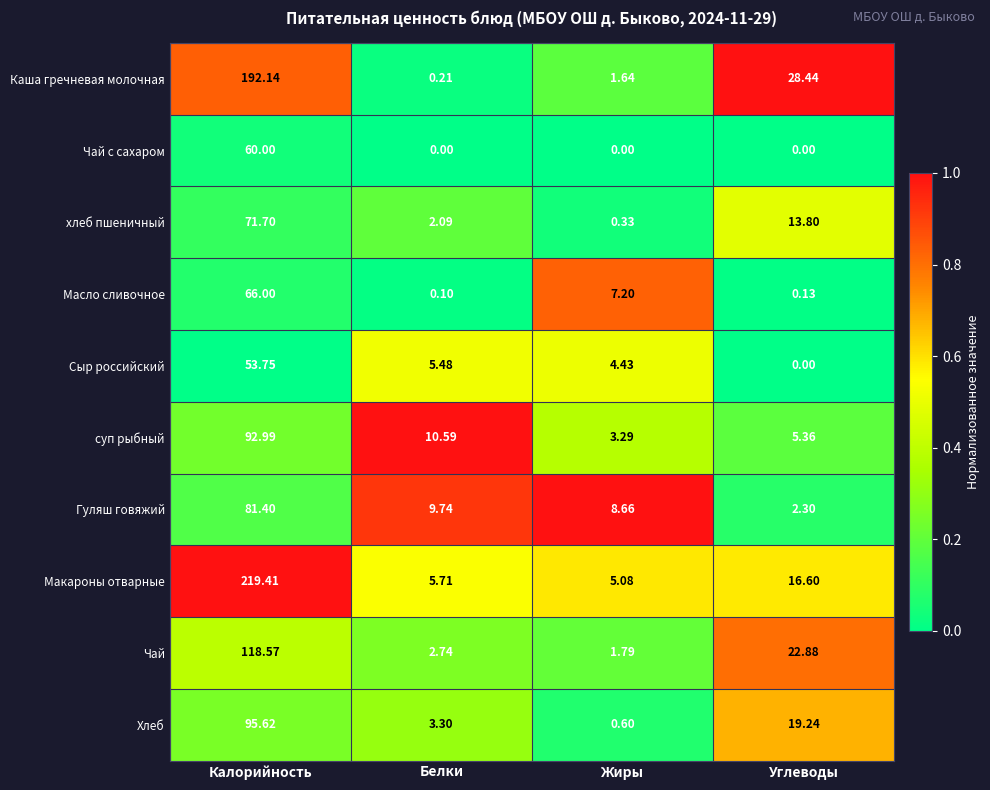

What is the spread (max minus min) of values at Углеводы?

28.4